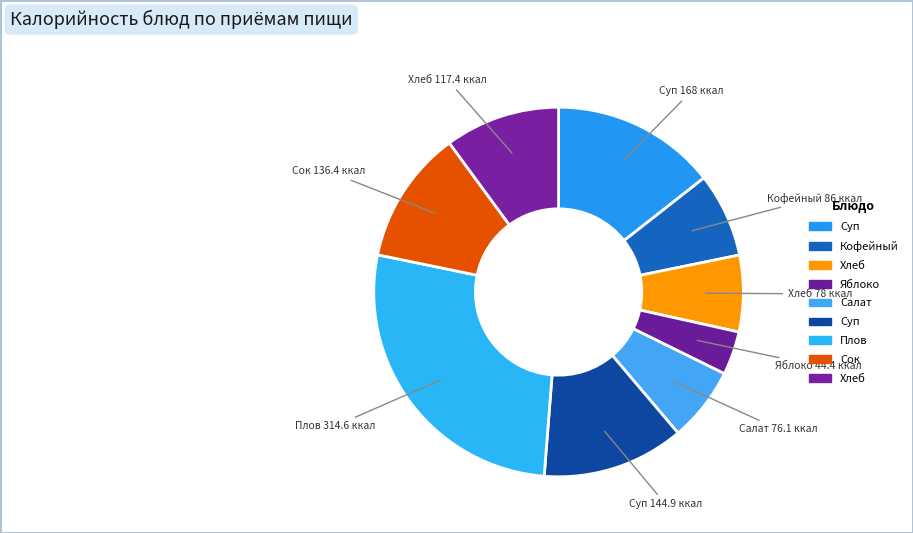

Which slice is the smallest?

Яблоко